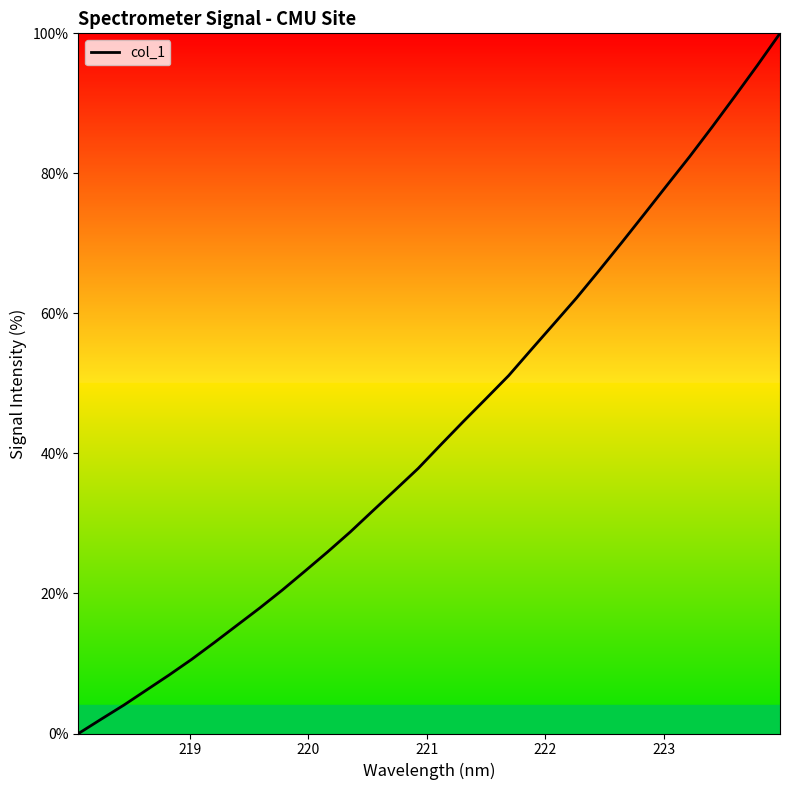

What is the greatest value displayed?

100.0